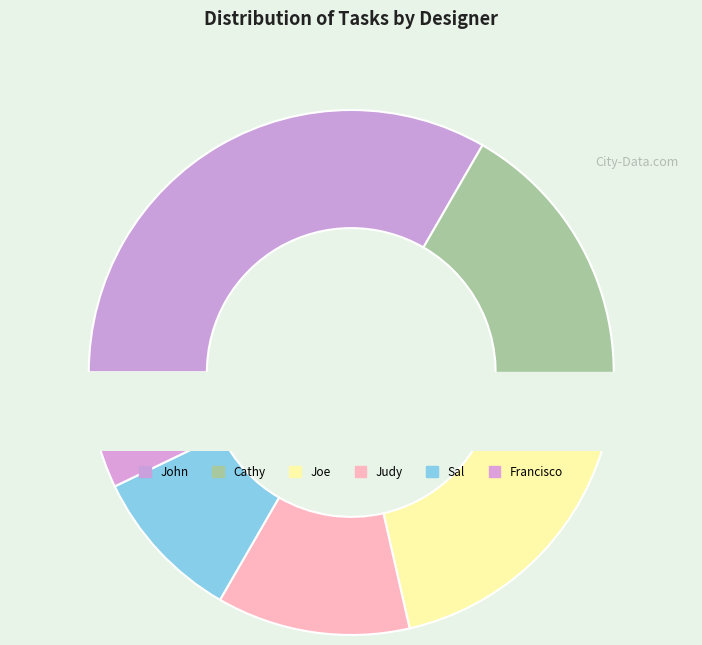

How many segments does this pie chart have?

6